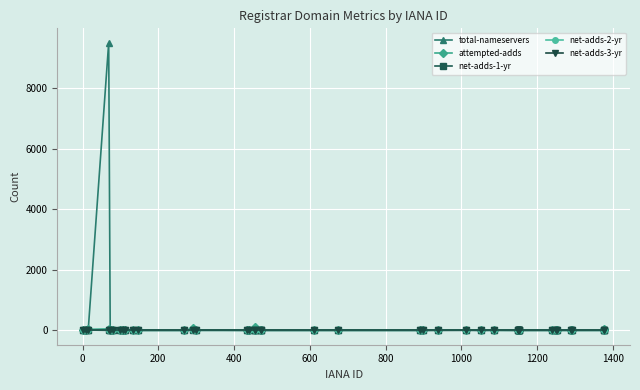

True or false: total-nameservers has more than 2 interior local peaks.

True